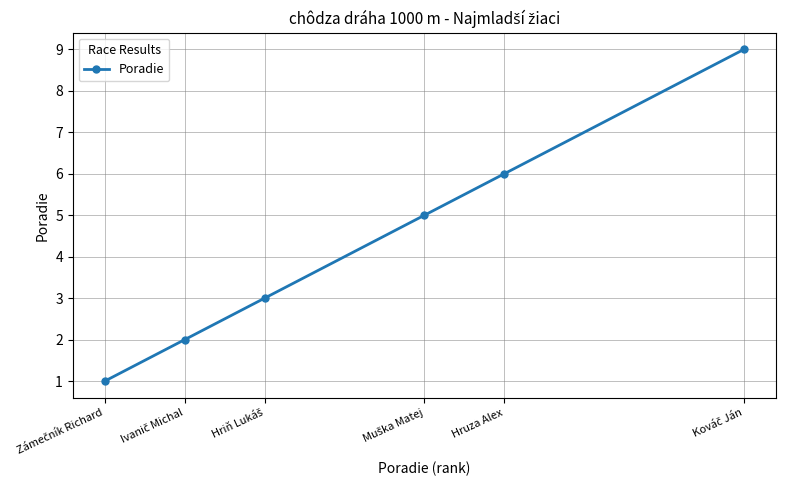

What is the value of the 4th point from the left?

5